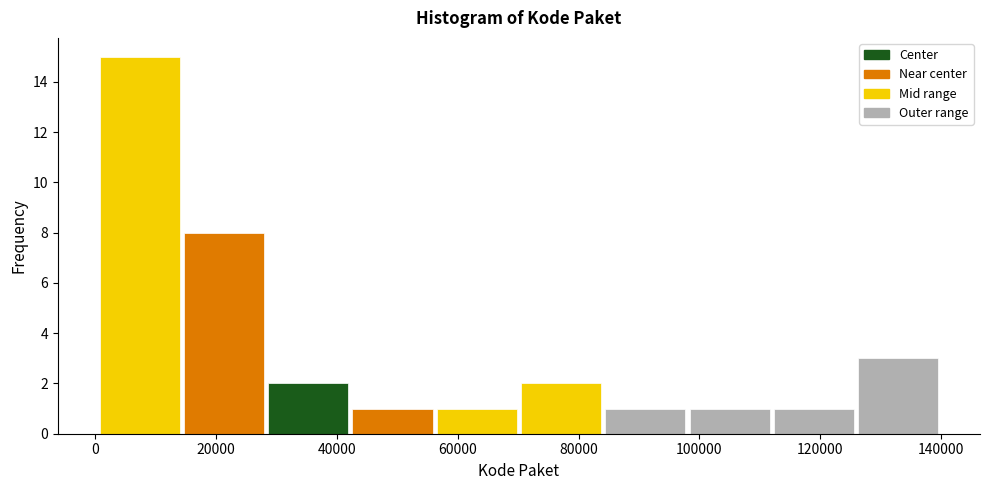

Reading left to right, transcribe this chart: for each bar, give the range it covers on the x-axis and its height. Neither the bar edges nor the heights are printed on the chart, so give them approximately, as read against the axes.

0 to 14000: 15
14000 to 28000: 8
28000 to 42000: 2
42000 to 56000: 1
56000 to 70000: 1
70000 to 84000: 2
84000 to 98000: 1
98000 to 112000: 1
112000 to 126000: 1
126000 to 140000: 3